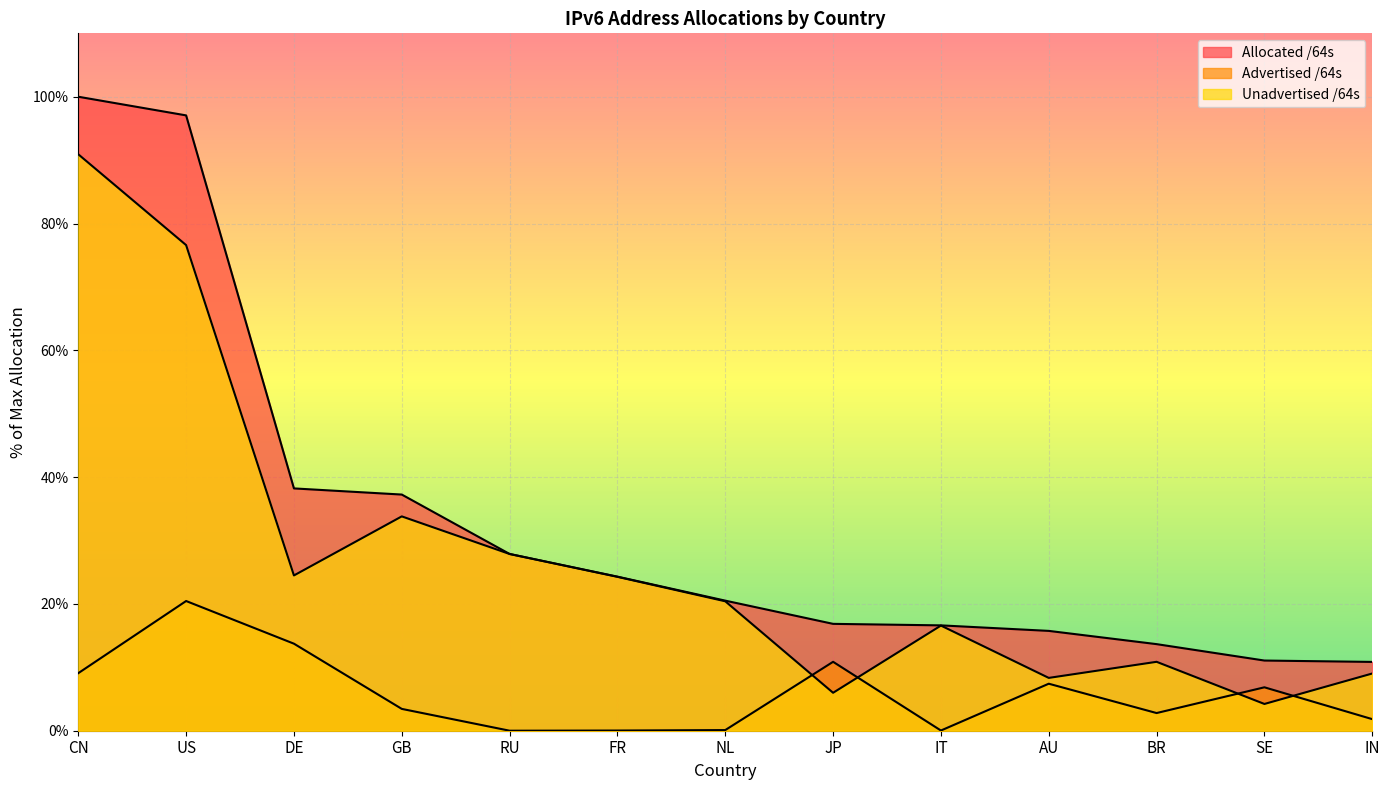

Reading left to right, extract all data points from this chart.

Allocated /64s: 100.0	97.1	38.2	37.3	27.9	24.3	20.5	16.9	16.6	15.7	13.7	11.1	10.9
Advertised /64s: 9.1	20.5	13.7	3.4	0.0	0.0	0.1	10.9	0.0	7.4	2.8	6.8	1.8
Unadvertised /64s: 90.9	76.6	24.5	33.8	27.9	24.3	20.4	6.0	16.6	8.3	10.9	4.2	9.0